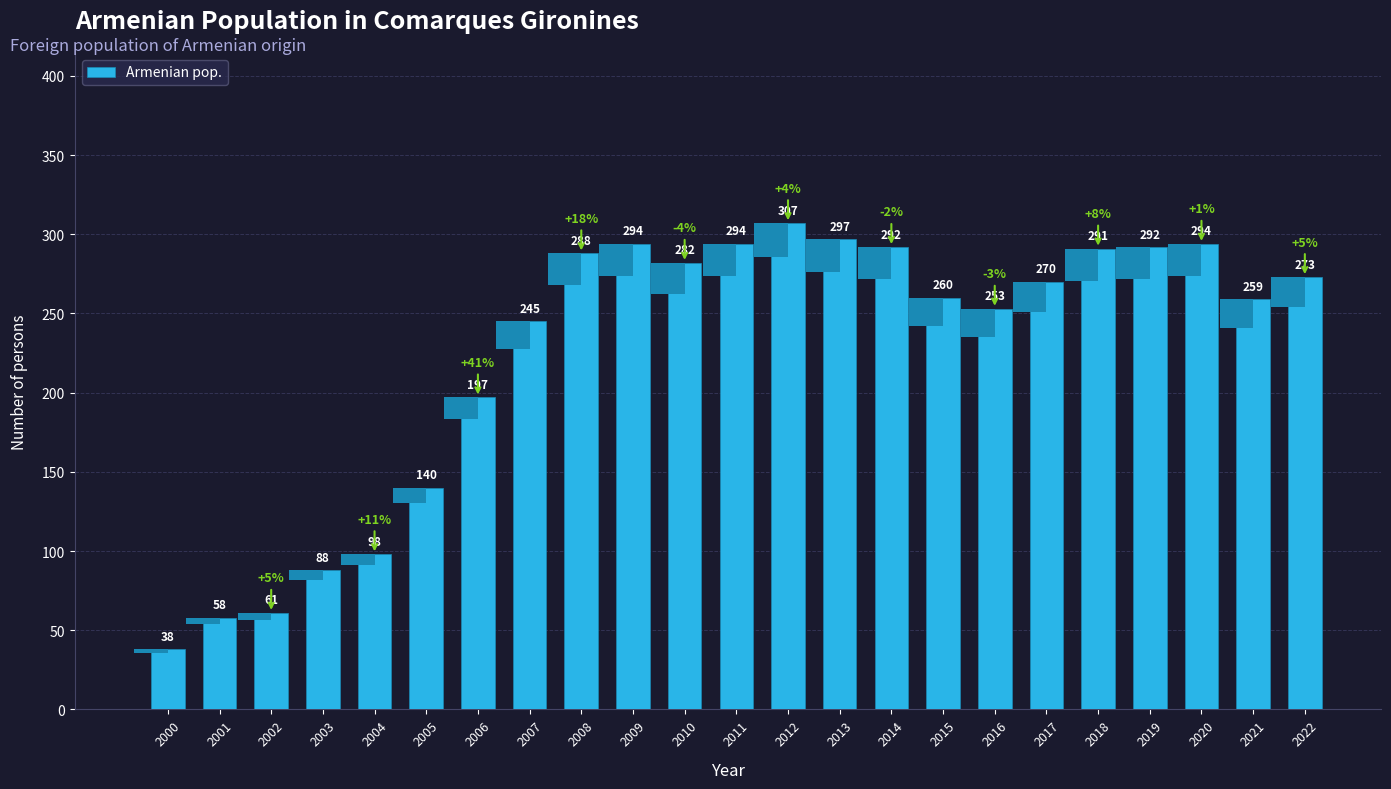

Where is the data nearest to the value 172?

2006